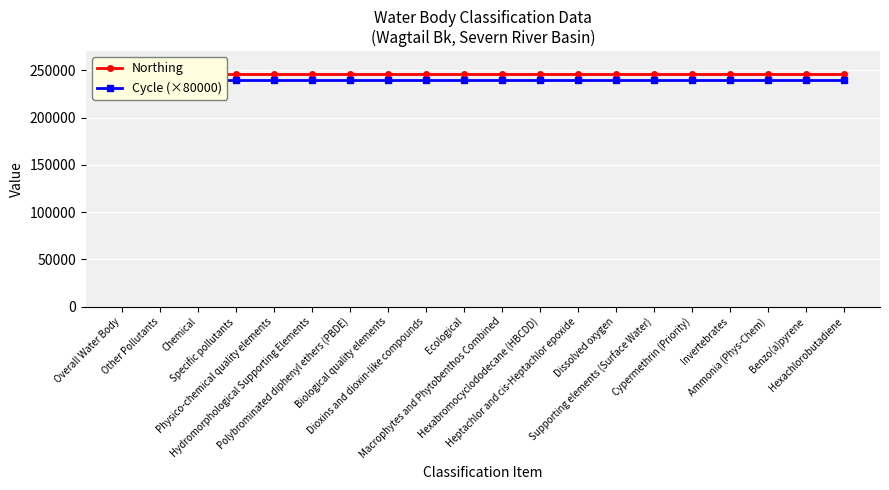

What is the spread (max minus min) of values at Invertebrates?

5737